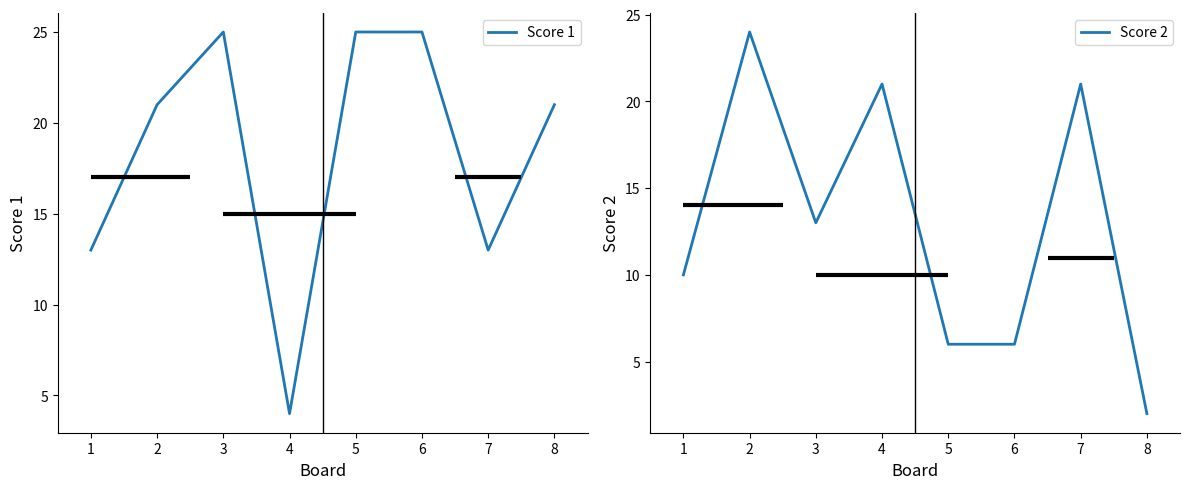

What is the average value of the Score 1 series?

18